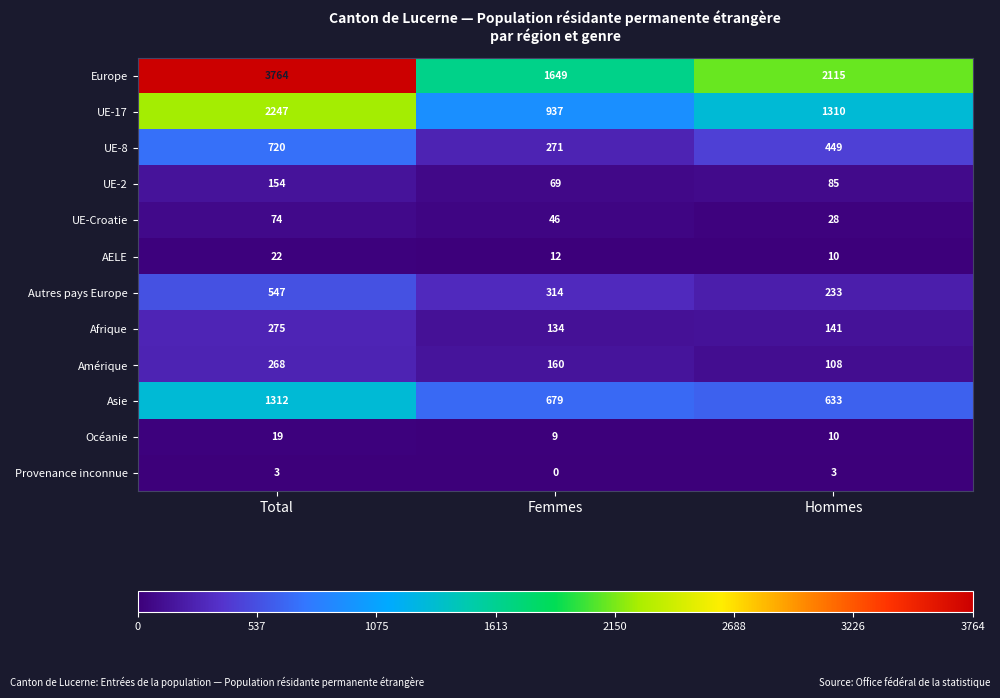

Between Total and Femmes, which series saw the biggest shift?

Europe